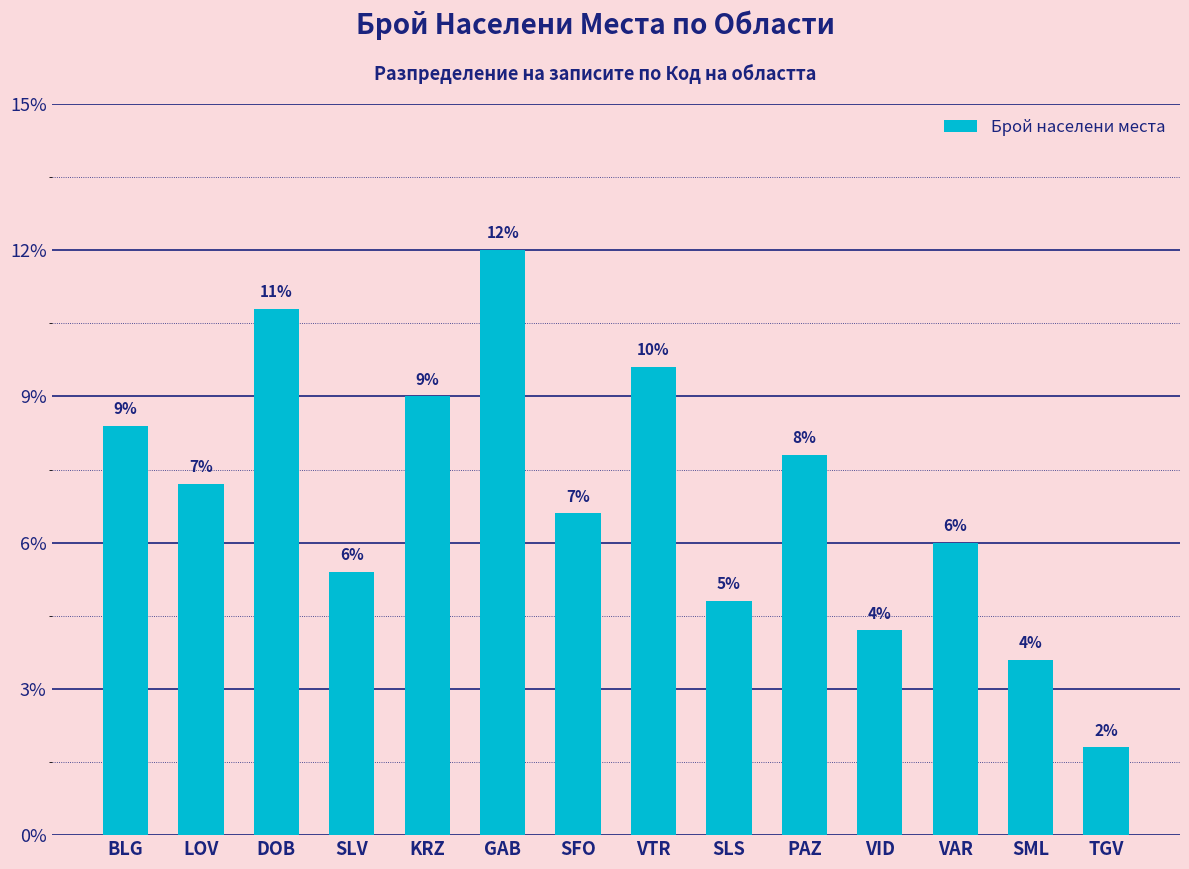

Which label corresponds to the largest value in the chart?

GAB